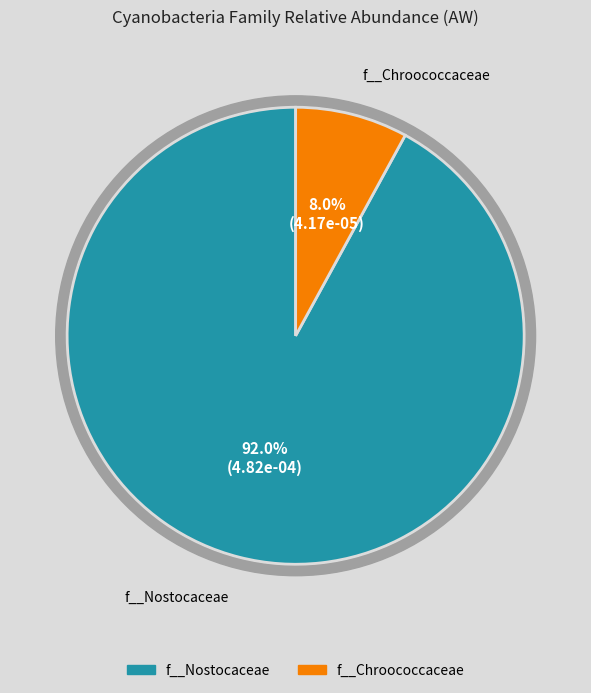

What is the largest slice in the pie chart?

f__Nostocaceae